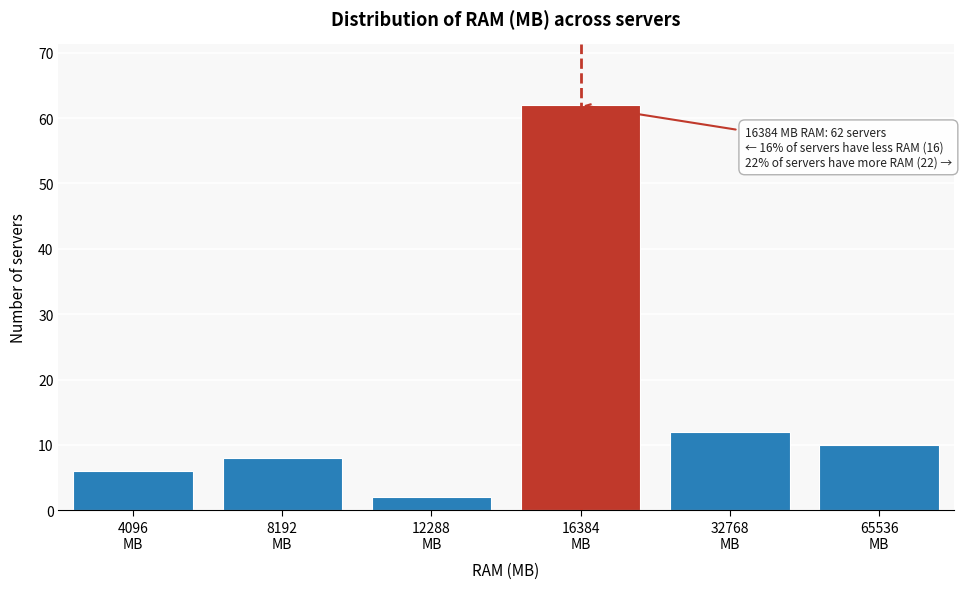

Reading left to right, transcribe all the data shown in this chart.

6	8	2	62	12	10